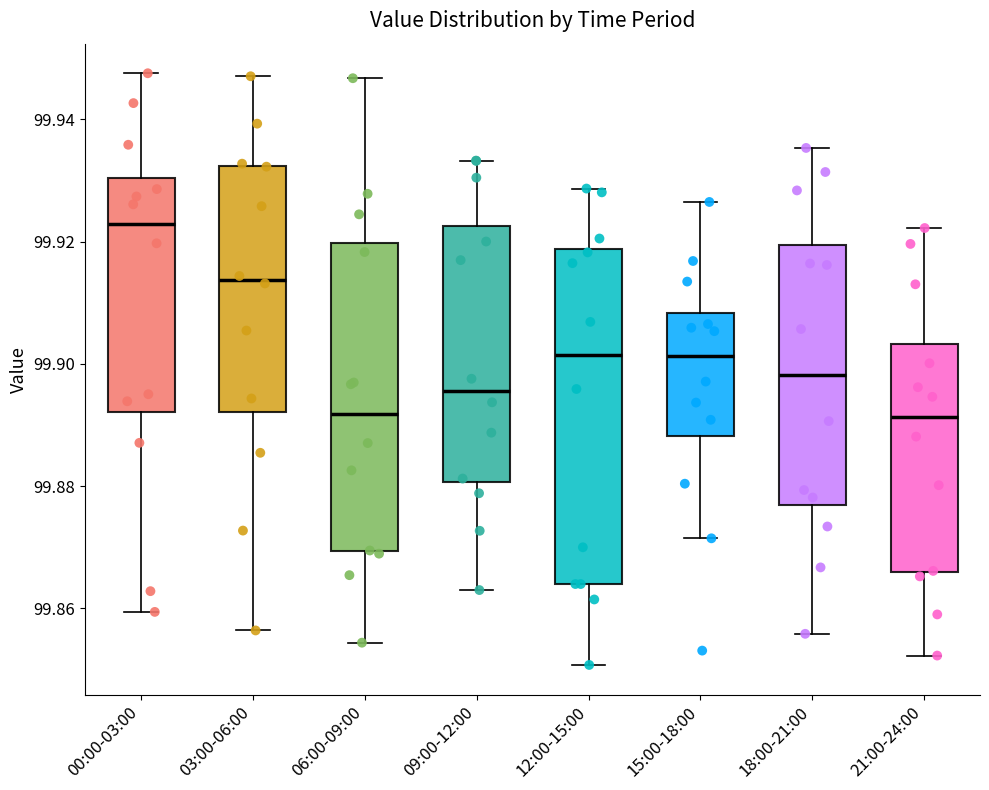

Reading left to right, read every box against the y-axis: the position of its median line, the range the box covers, and the ends of its whiskers. The values are not printed on the chart, so give them approximately, as read against the axis.

00:00-03:00: median 99.922, box 99.892 to 99.930, whiskers 99.860 to 99.948
03:00-06:00: median 99.914, box 99.892 to 99.932, whiskers 99.856 to 99.948
06:00-09:00: median 99.892, box 99.870 to 99.920, whiskers 99.854 to 99.946
09:00-12:00: median 99.896, box 99.880 to 99.922, whiskers 99.862 to 99.934
12:00-15:00: median 99.902, box 99.864 to 99.918, whiskers 99.850 to 99.928
15:00-18:00: median 99.902, box 99.888 to 99.908, whiskers 99.872 to 99.926
18:00-21:00: median 99.898, box 99.876 to 99.920, whiskers 99.856 to 99.936
21:00-24:00: median 99.892, box 99.866 to 99.904, whiskers 99.852 to 99.922